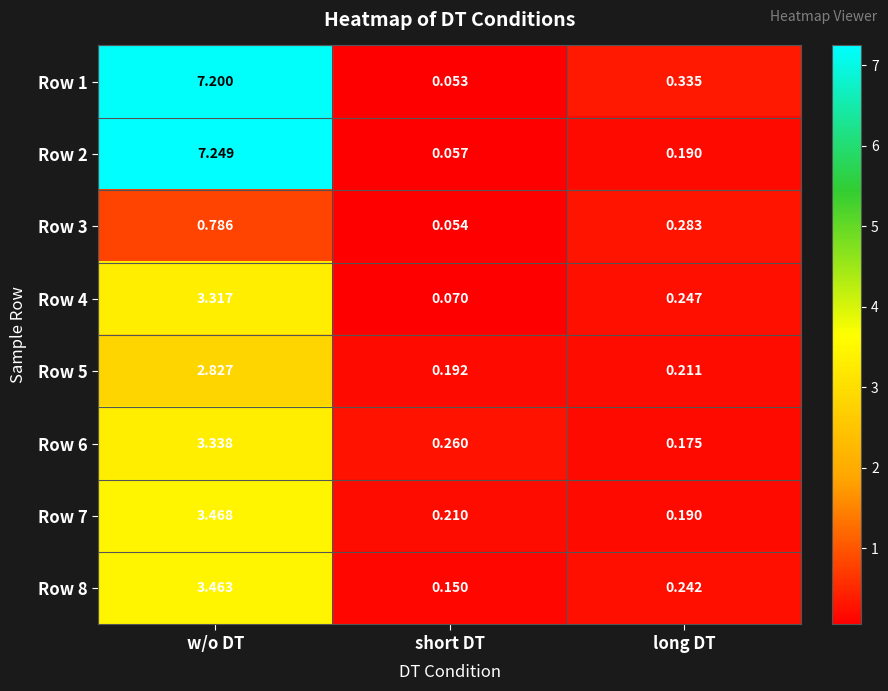

Is the value of Row 2 at short DT greater than the value of Row 4 at long DT?

No